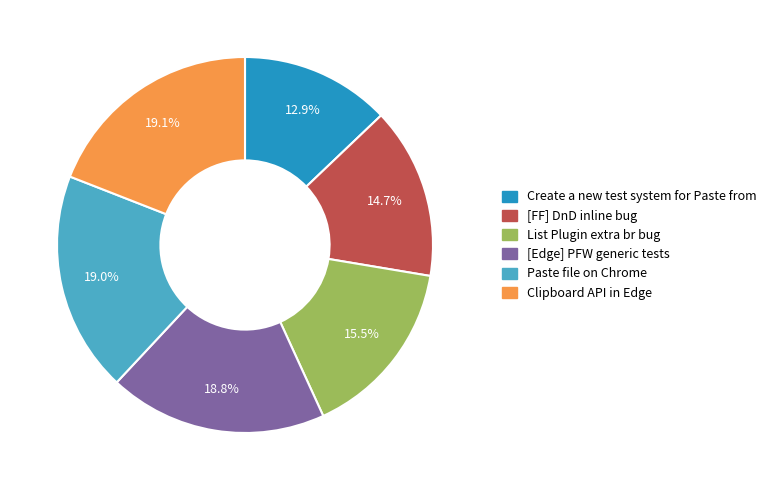

Does any single category account for the majority?

No